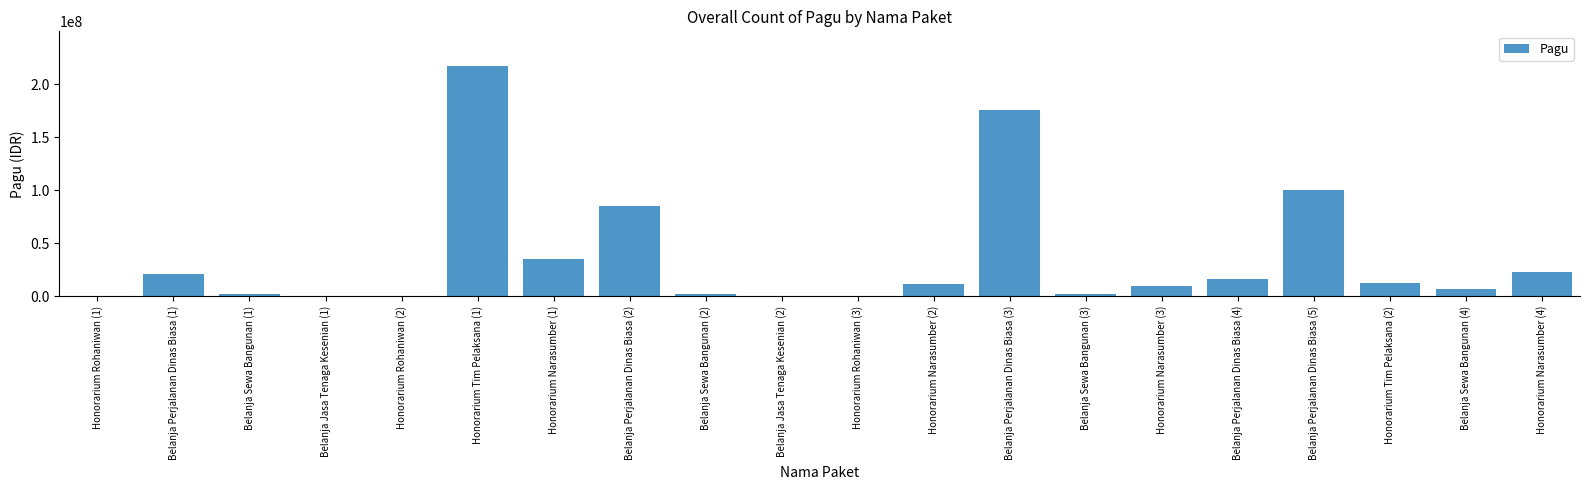

Where is the data nearest to the value 108800000?

Belanja Perjalanan Dinas Biasa (5)